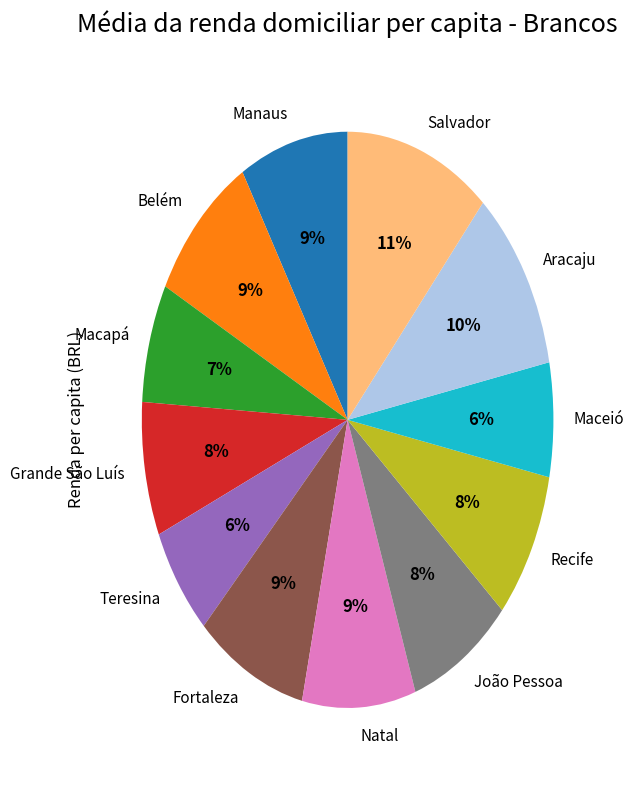

What is the largest slice in the pie chart?

Salvador